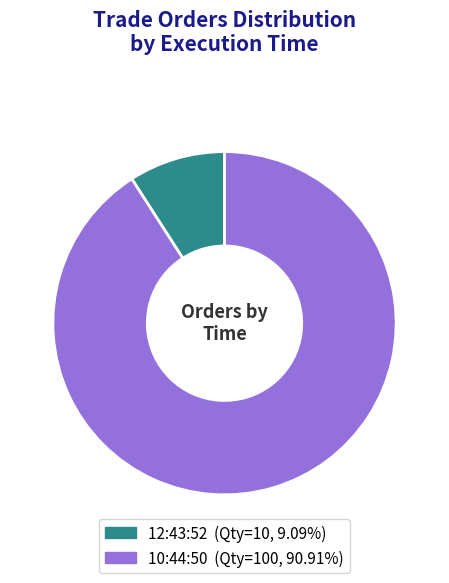

How many segments does this pie chart have?

2